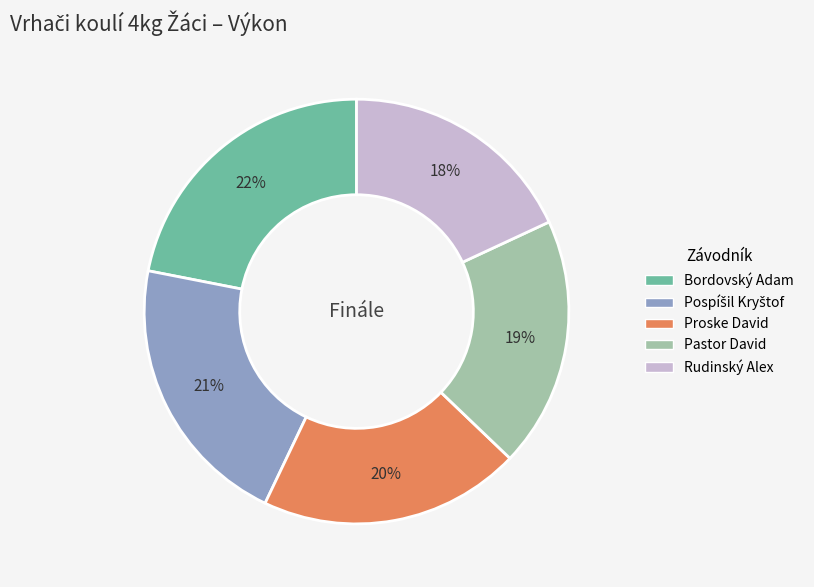

Does Proske David account for over 50% of the chart?

No